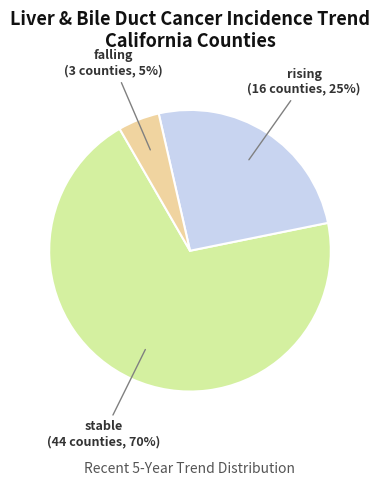

Combined, do stable and falling account for over 50%?

Yes